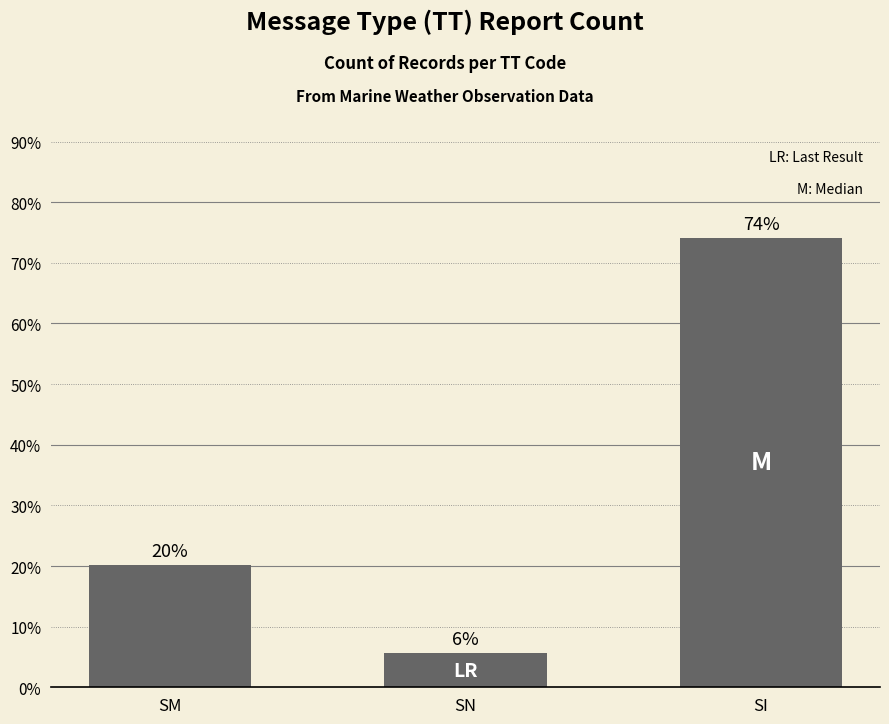

What is the value of the 1st bar from the left?

20.2